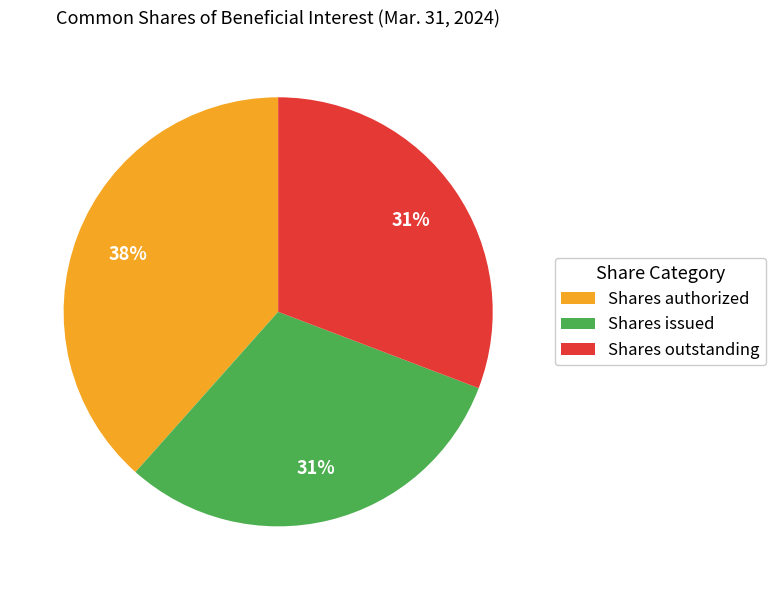

Which slice is the largest?

Shares authorized